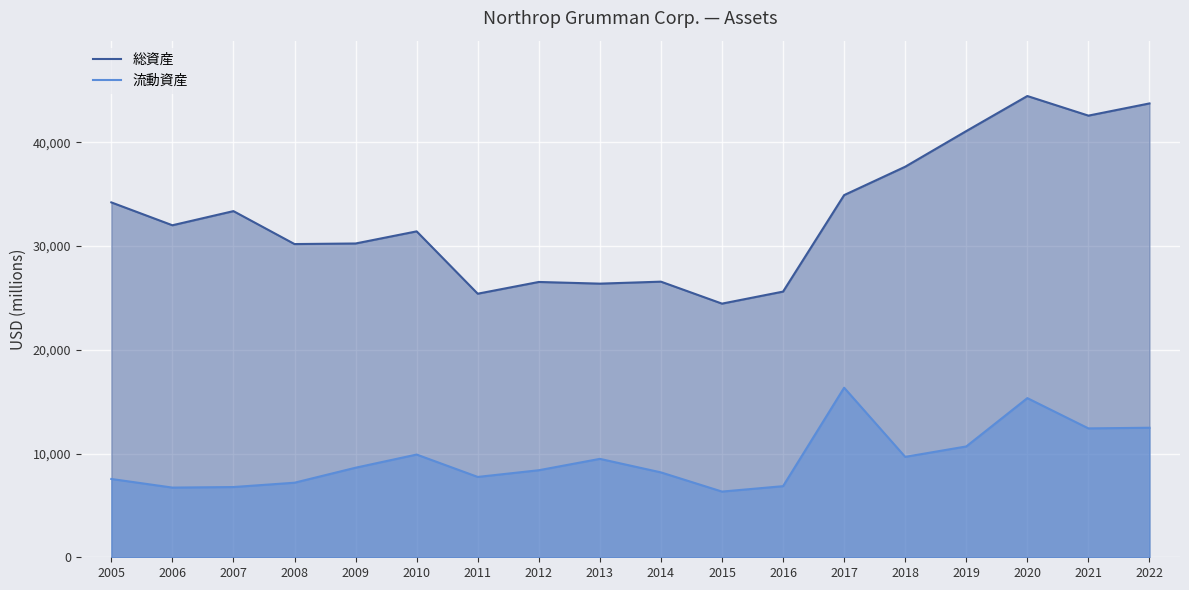

What is the lowest value of the 流動資産 series?

6334